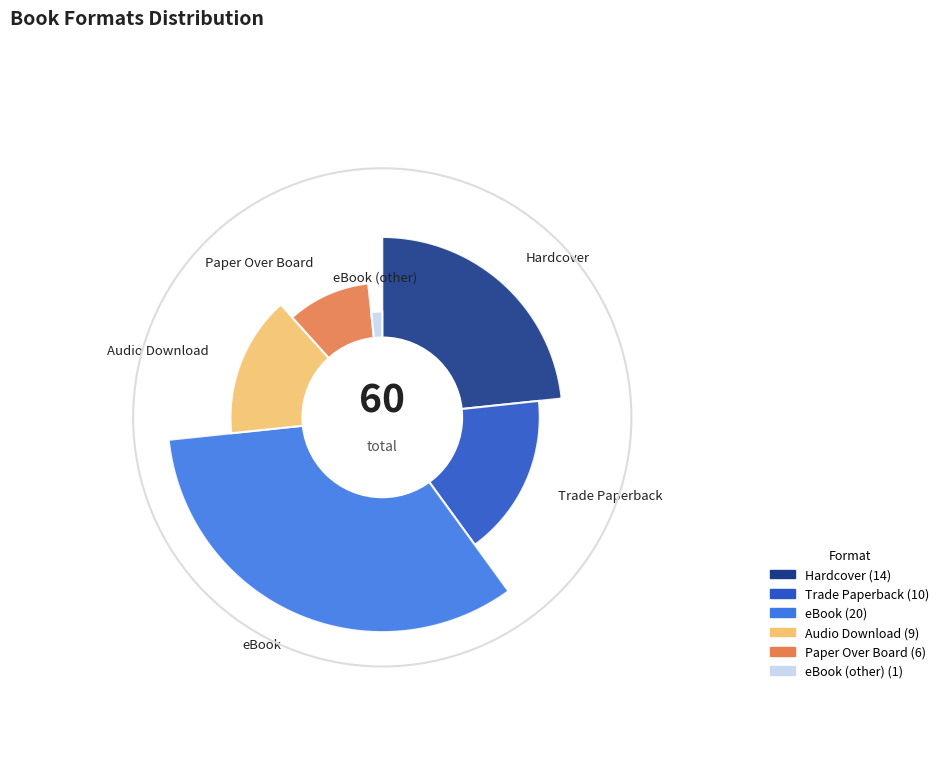

To the nearest percent, what is the average slice percentage?

17%